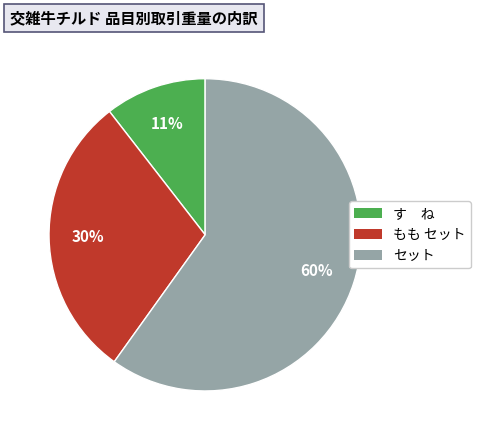

To the nearest percent, what is the average slice percentage?

33%